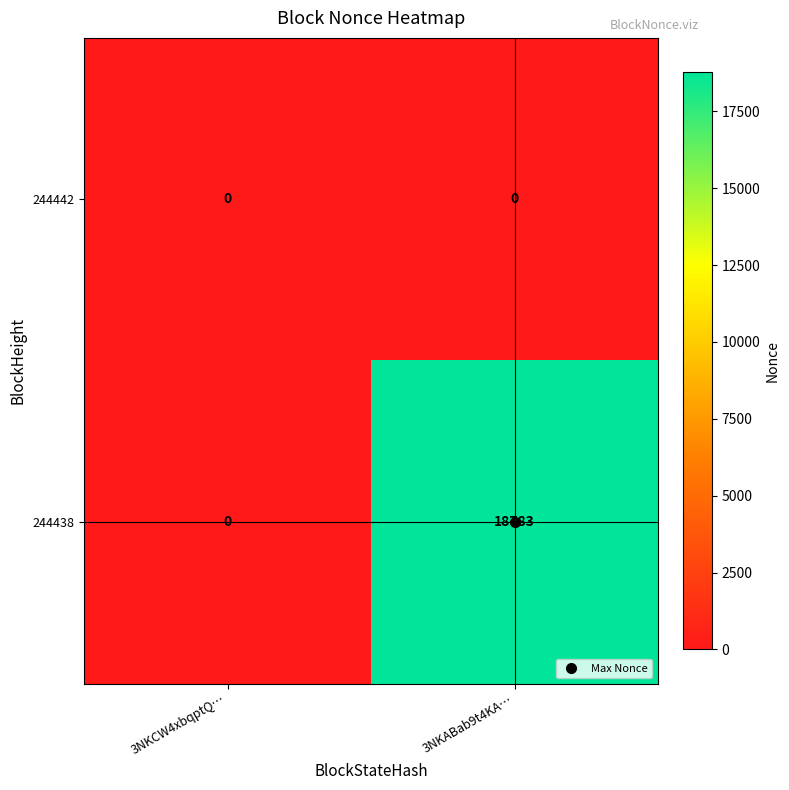

How many series are shown in this chart?

2